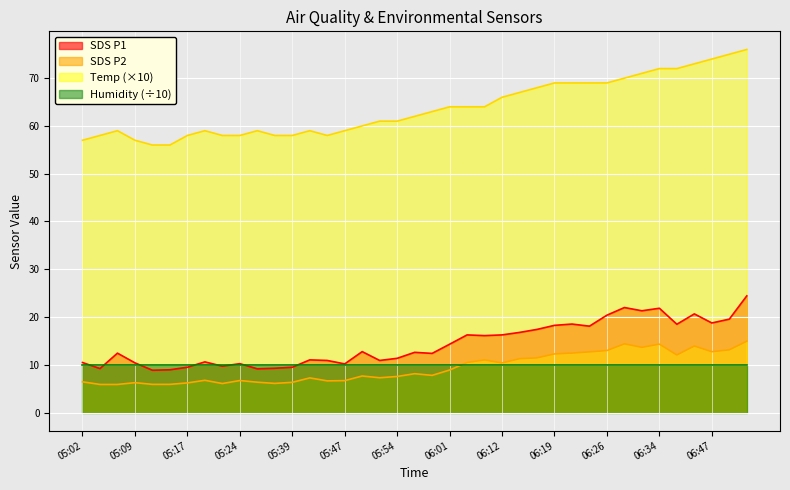

True or false: SDS_P1 has more than 2 points higher than both neighbors.

True